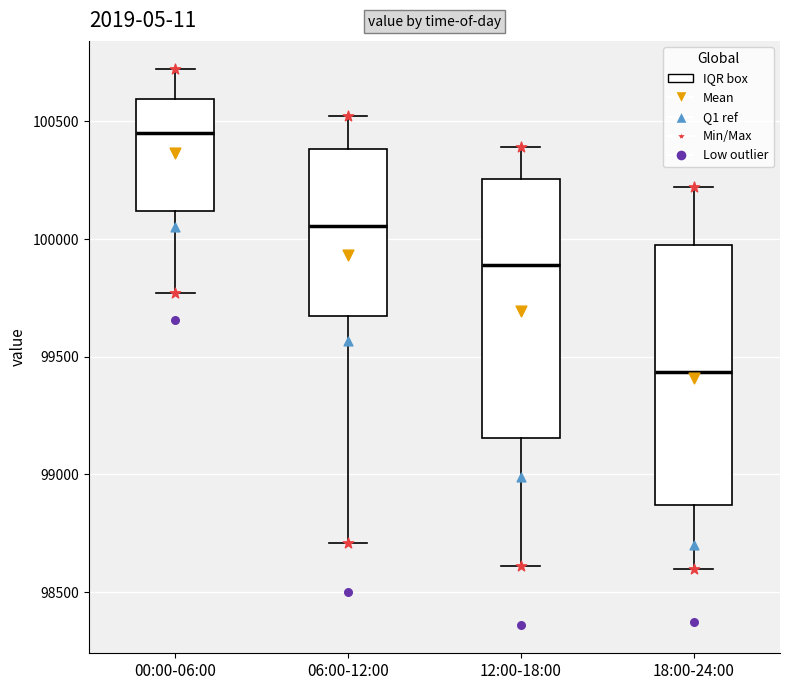

Which box's median line is the lowest?

18:00-24:00